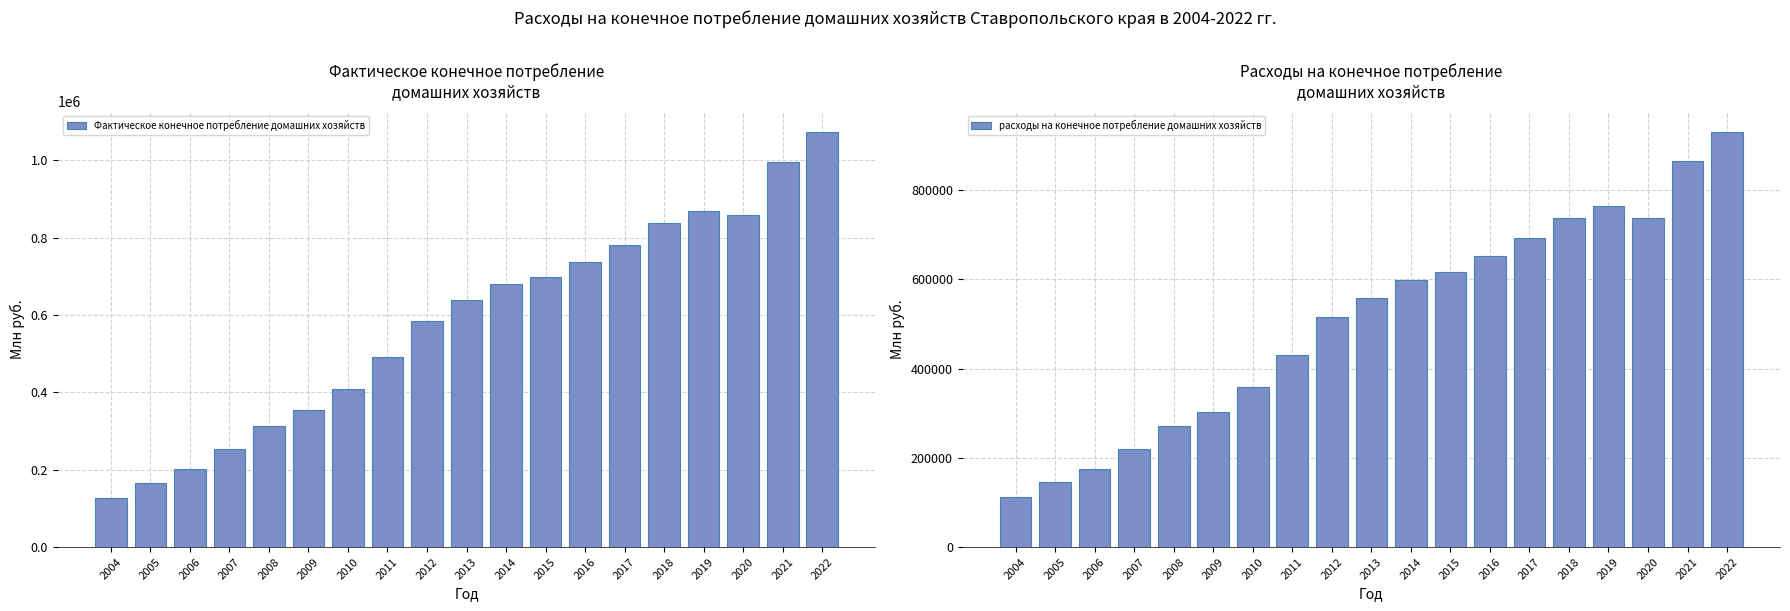

At which category is the sum across all series the highest?

2022